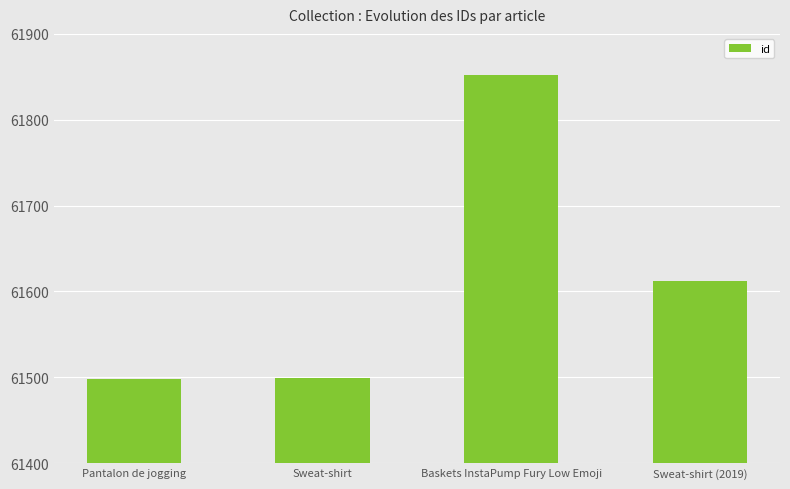

What is the change in value from Pantalon de jogging to Sweat-shirt?

+1